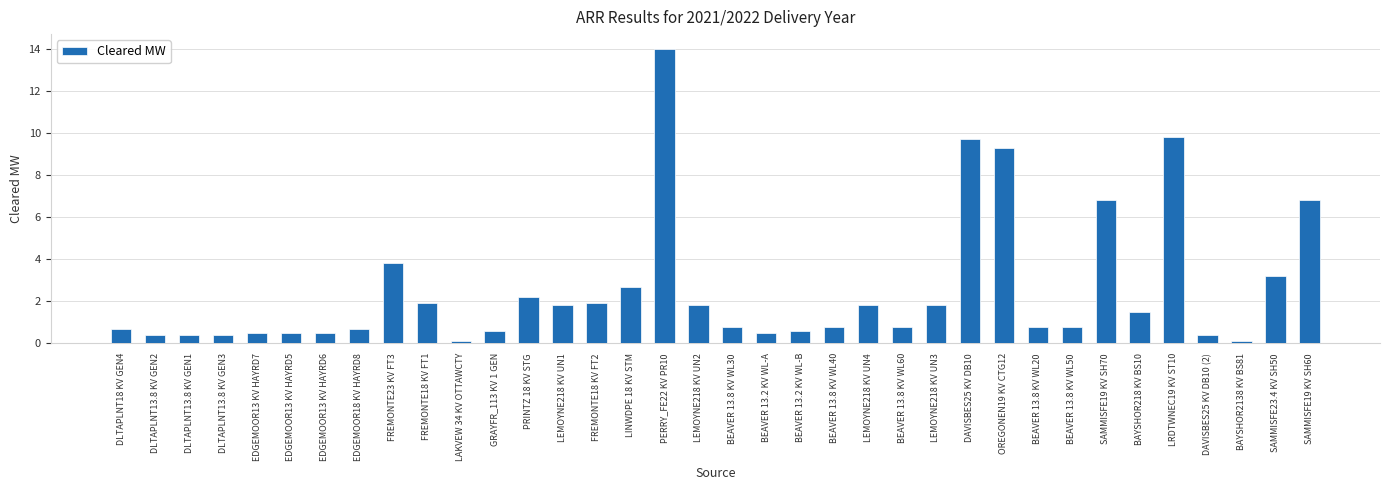

Reading left to right, transcribe all the data shown in this chart.

DLTAPLNT18 KV GEN4=0.7	DLTAPLNT13.8 KV GEN2=0.4	DLTAPLNT13.8 KV GEN1=0.4	DLTAPLNT13.8 KV GEN3=0.4	EDGEMOOR13 KV HAYRD7=0.5	EDGEMOOR13 KV HAYRD5=0.5	EDGEMOOR13 KV HAYRD6=0.5	EDGEMOOR18 KV HAYRD8=0.7	FREMONTE23 KV FT3=3.8	FREMONTE18 KV FT1=1.9	LAKVEW 34 KV OTTAWCTY=0.1	GRAYFR_113 KV 1 GEN=0.6	PRINTZ 18 KV STG=2.2	LEMOYNE218 KV UN1=1.8	FREMONTE18 KV FT2=1.9	LINWDPE 18 KV STM=2.7	PERRY_FE22 KV PR10=14.0	LEMOYNE218 KV UN2=1.8	BEAVER 13.8 KV WL30=0.8	BEAVER 13.2 KV WL-A=0.5	BEAVER 13.2 KV WL-B=0.6	BEAVER 13.8 KV WL40=0.8	LEMOYNE218 KV UN4=1.8	BEAVER 13.8 KV WL60=0.8	LEMOYNE218 KV UN3=1.8	DAVISBES25 KV DB10=9.7	OREGONEN19 KV CTG12=9.3	BEAVER 13.8 KV WL20=0.8	BEAVER 13.8 KV WL50=0.8	SAMMISFE19 KV SH70=6.8	BAYSHOR218 KV BS10=1.5	LRDTWNEC19 KV ST10=9.8	DAVISBES25 KV DB10 (2)=0.4	BAYSHOR2138 KV BS81=0.1	SAMMISFE23.4 KV SH50=3.2	SAMMISFE19 KV SH60=6.8